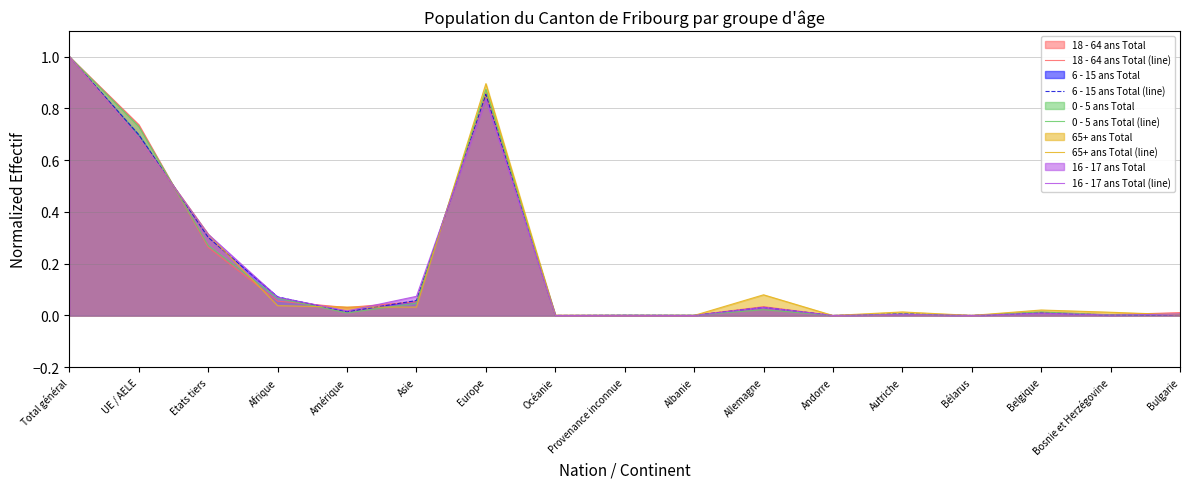

Reading right to left, extract all data points from this chart.

18 - 64 ans Total (line): Bulgarie=0.0	Bosnie et Herzégovine=0.0	Belgique=0.0	Bélarus=0.0	Autriche=0.0	Andorre=0.0	Allemagne=0.0	Albanie=0.0	Provenance inconnue=0.0	Océanie=0.0	Europe=0.9	Asie=0.1	Amérique=0.0	Afrique=0.1	Etats tiers=0.3	UE / AELE=0.7	Total général=1.0
6 - 15 ans Total (line): Bulgarie=0.0	Bosnie et Herzégovine=0.0	Belgique=0.0	Bélarus=0.0	Autriche=0.0	Andorre=0.0	Allemagne=0.0	Albanie=0.0	Provenance inconnue=0.0	Océanie=0.0	Europe=0.9	Asie=0.1	Amérique=0.0	Afrique=0.1	Etats tiers=0.3	UE / AELE=0.7	Total général=1.0
0 - 5 ans Total (line): Bulgarie=0.0	Bosnie et Herzégovine=0.0	Belgique=0.0	Bélarus=0.0	Autriche=0.0	Andorre=0.0	Allemagne=0.0	Albanie=0.0	Provenance inconnue=0.0	Océanie=0.0	Europe=0.9	Asie=0.0	Amérique=0.0	Afrique=0.1	Etats tiers=0.3	UE / AELE=0.7	Total général=1.0
65+ ans Total (line): Bulgarie=0.0	Bosnie et Herzégovine=0.0	Belgique=0.0	Bélarus=0.0	Autriche=0.0	Andorre=0.0	Allemagne=0.1	Albanie=0.0	Provenance inconnue=0.0	Océanie=0.0	Europe=0.9	Asie=0.0	Amérique=0.0	Afrique=0.0	Etats tiers=0.3	UE / AELE=0.7	Total général=1.0
16 - 17 ans Total (line): Bulgarie=0.0	Bosnie et Herzégovine=0.0	Belgique=0.0	Bélarus=0.0	Autriche=0.0	Andorre=0.0	Allemagne=0.0	Albanie=0.0	Provenance inconnue=0.0	Océanie=0.0	Europe=0.8	Asie=0.1	Amérique=0.0	Afrique=0.1	Etats tiers=0.3	UE / AELE=0.7	Total général=1.0